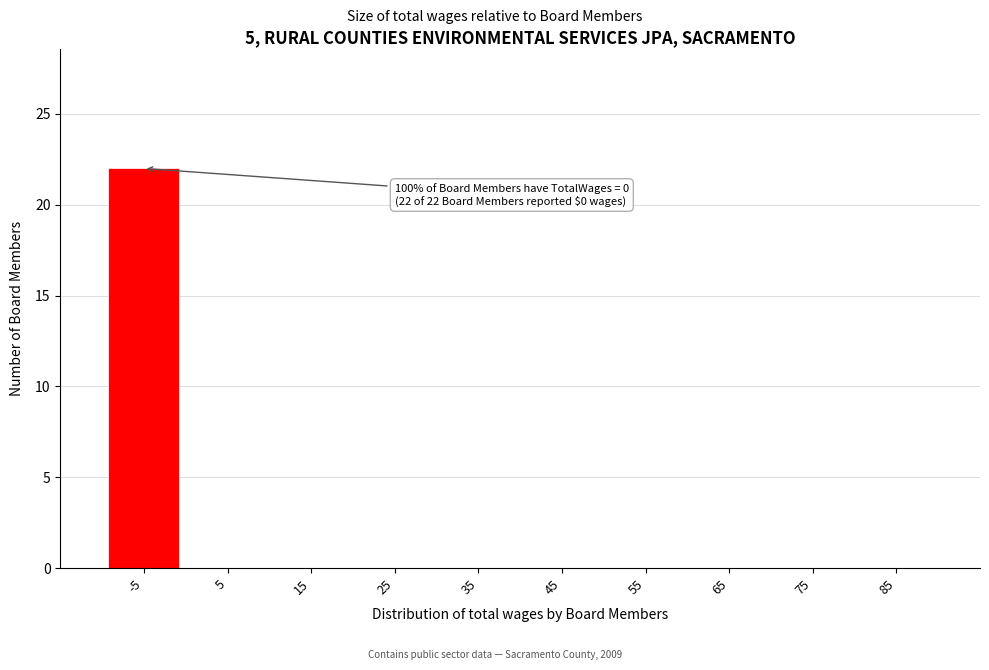

Reading right to left, extract all data points from this chart.

85=0	75=0	65=0	55=0	45=0	35=0	25=0	15=0	5=0	-5=22